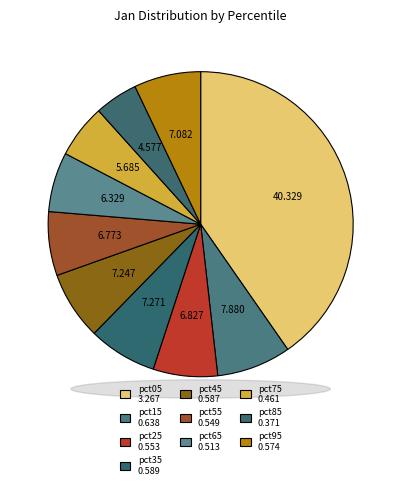

Count the number of slices in the pie.

10